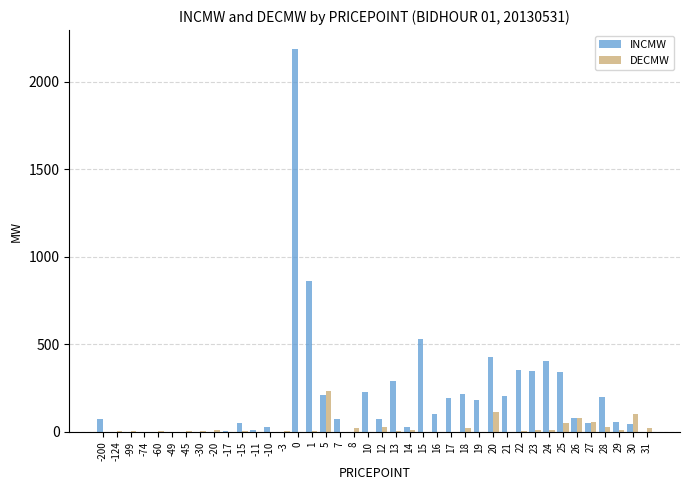

The value of DECMW at -17 is 0.0. True or false?

True